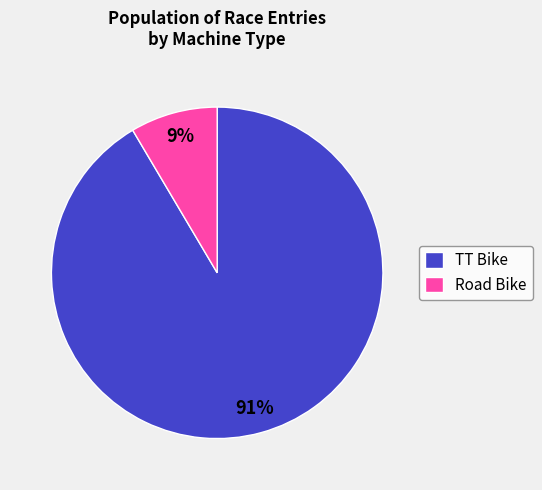

Do Road Bike and TT Bike together represent more than half of the pie?

Yes